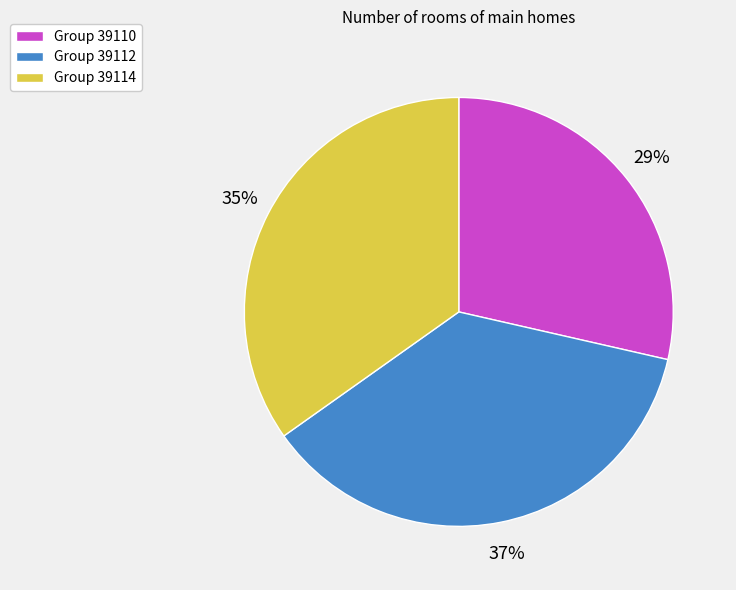

To the nearest percent, what percentage of the pie is Group 39112?

37%